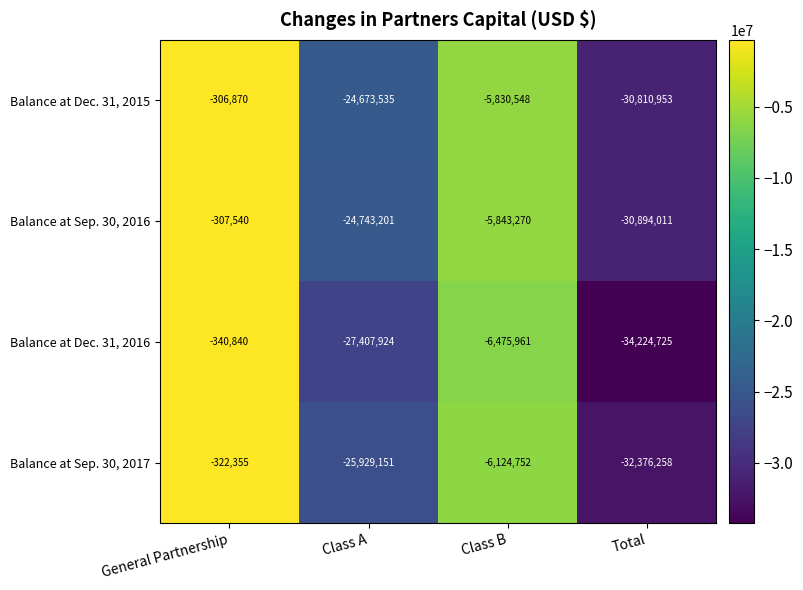

What is the total value across all series at Class A?

-102753811